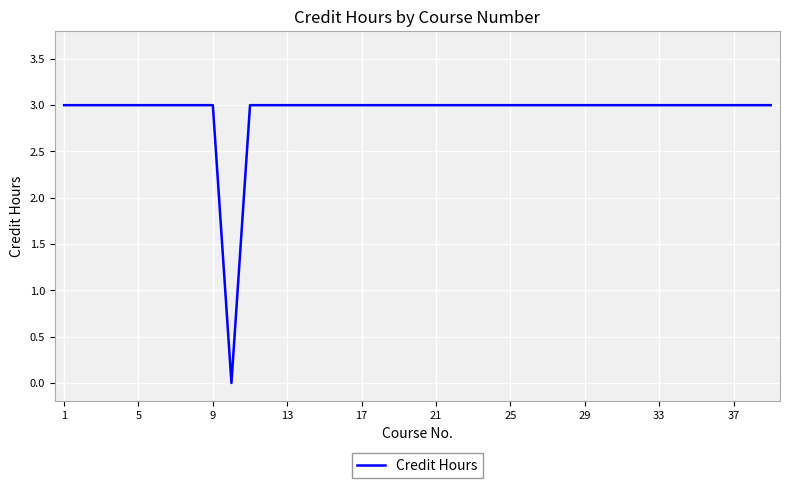

What is the difference between the maximum and minimum values?

3